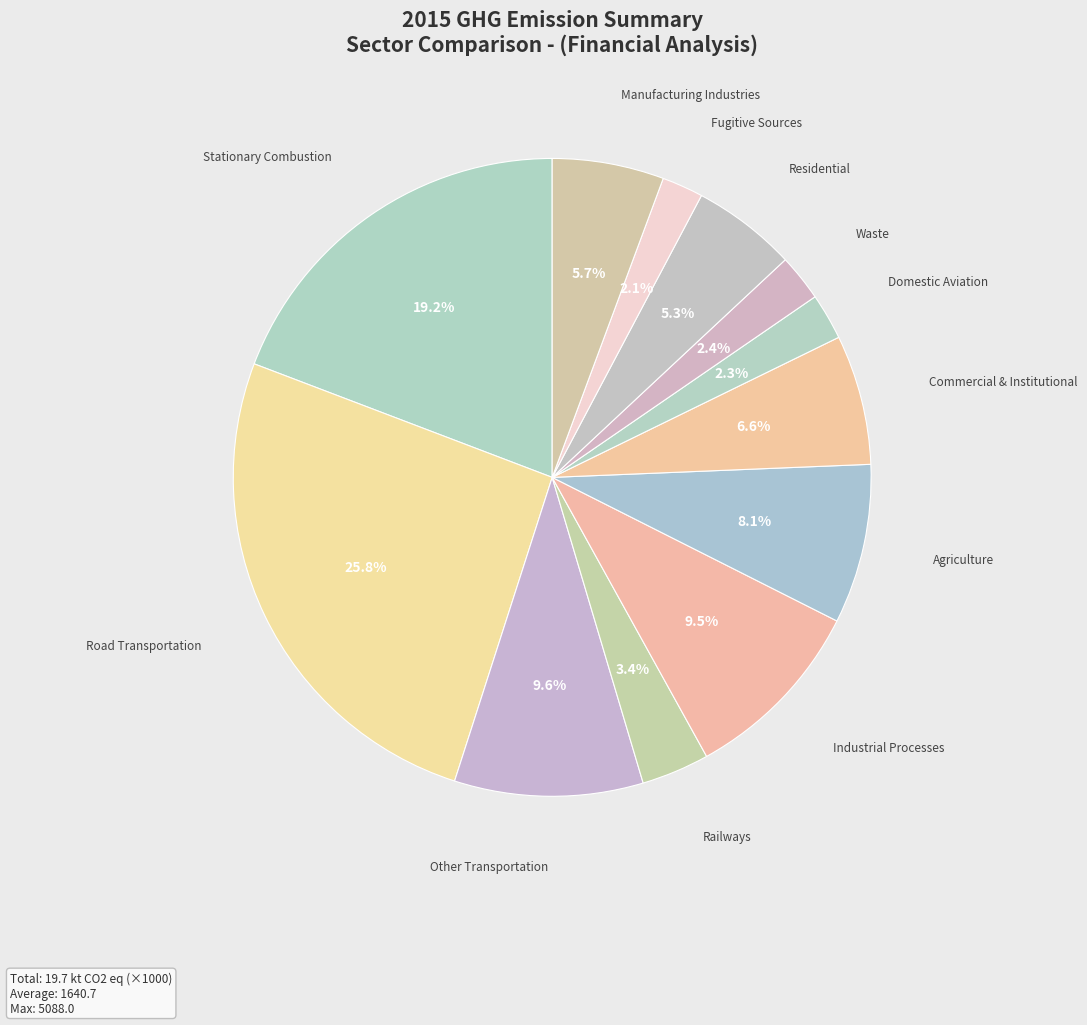

How many slices are in this pie chart?

12